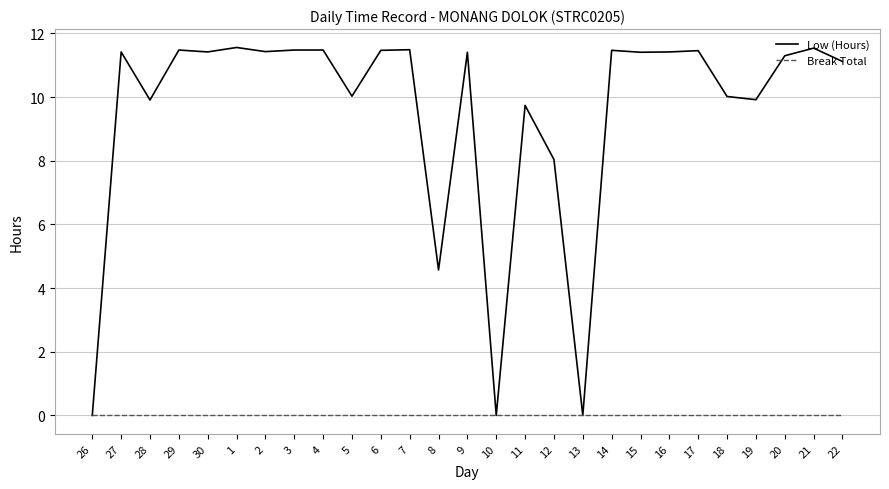

Is it true that Break Total equals 0.0 at 1?

True